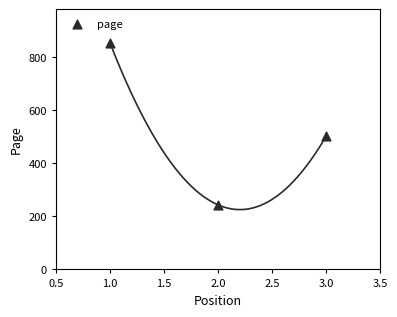

What Y value in the scatter plot is closest to 547?

501